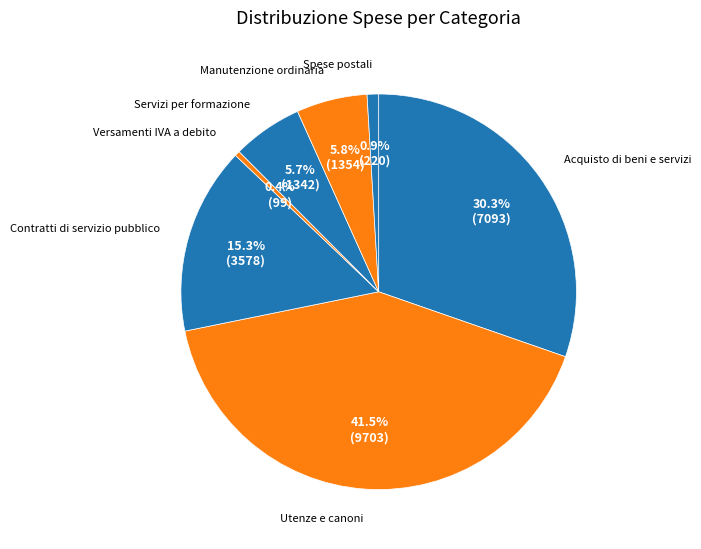

How many segments does this pie chart have?

7